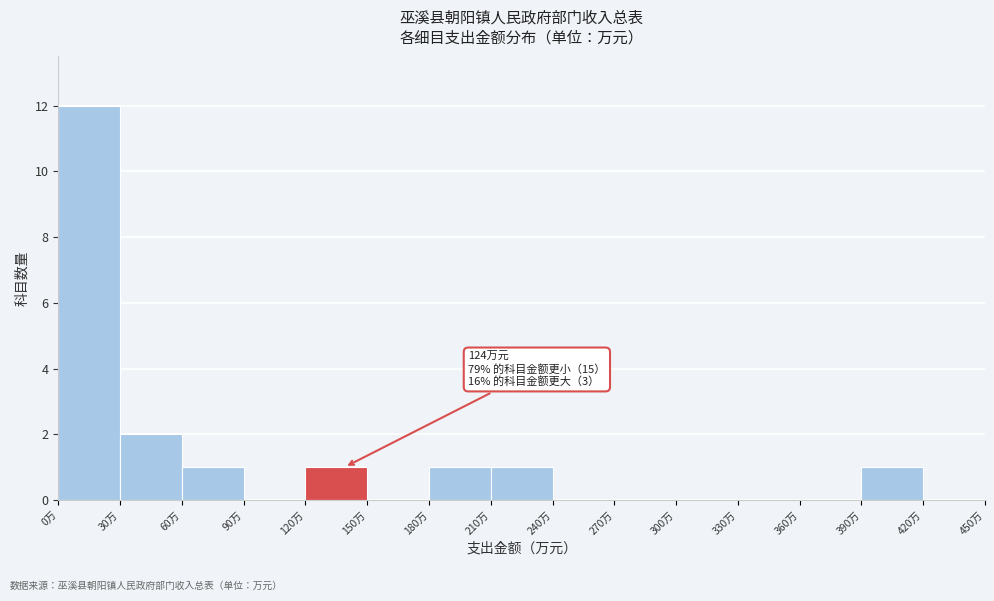

Over which range of the x-axis is the bar tallest?

0 to 30